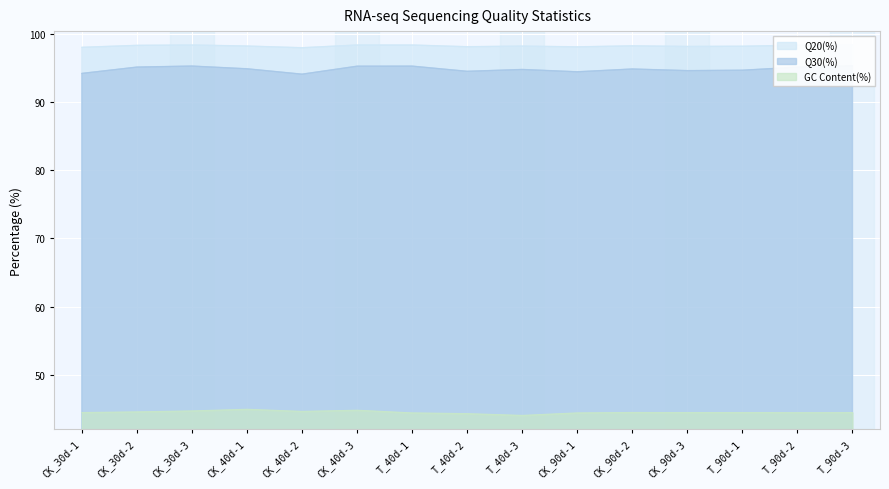

Rank the series by their maximum value, from lowest to highest.

GC Content(%), Q30(%), Q20(%)